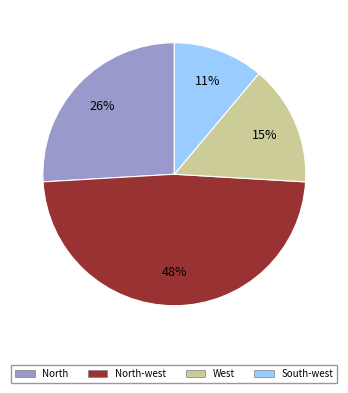

To the nearest percent, what is the difference between the largest and smallest slice percentages?

37%